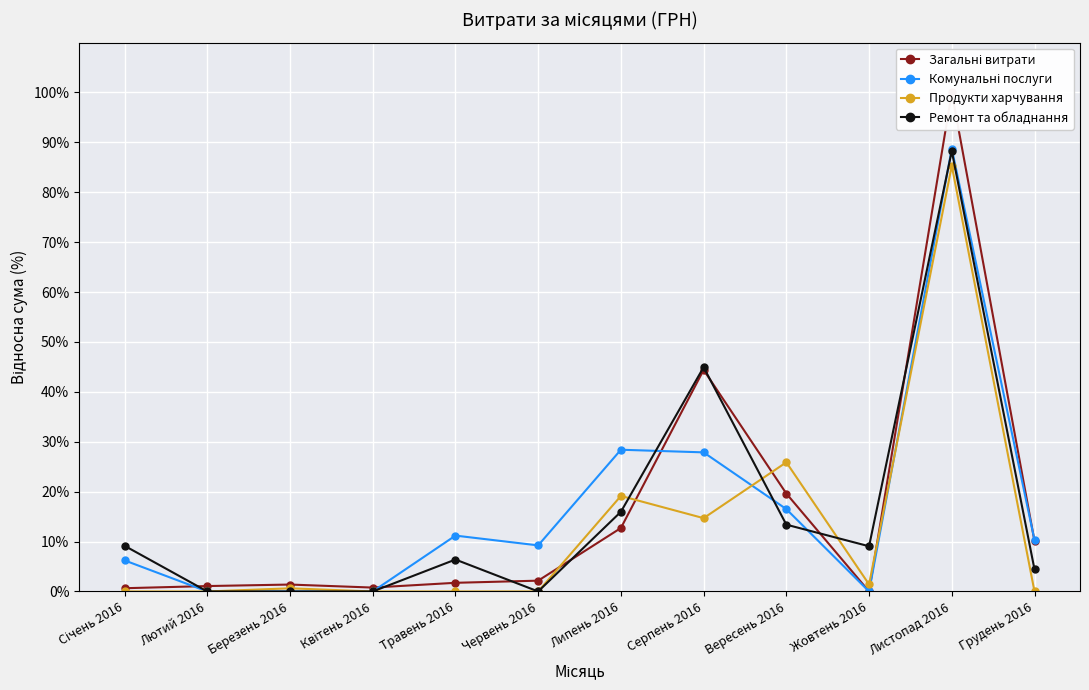

What position from the right is Січень 2016?

12